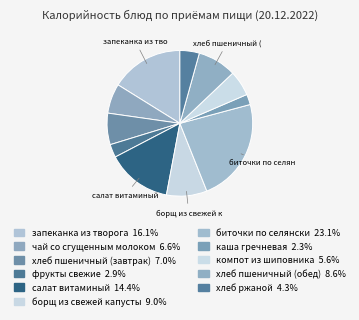

Count the number of slices in the pie.

11